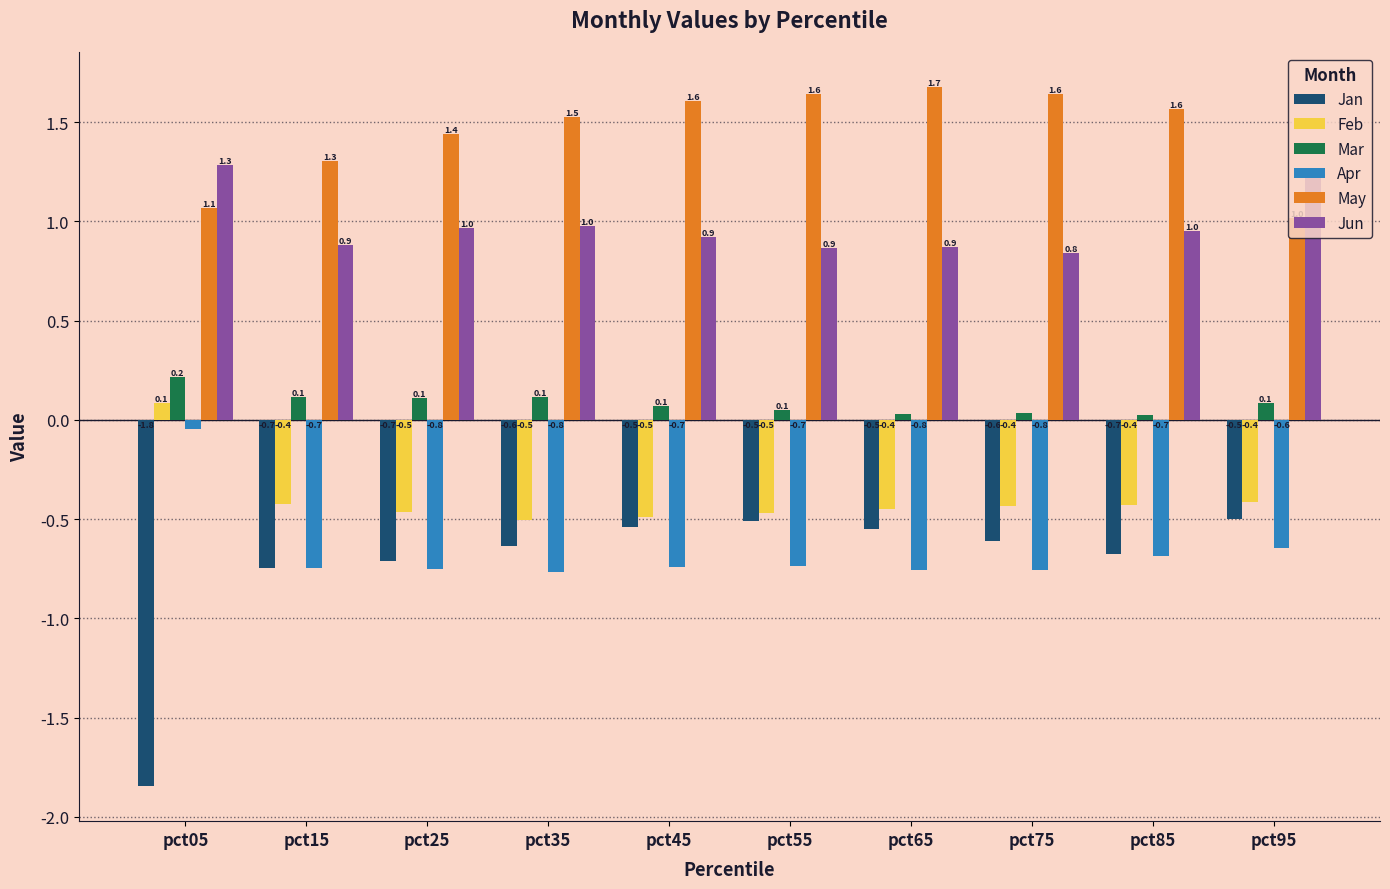

What is the sum of all Apr values?

-6.6